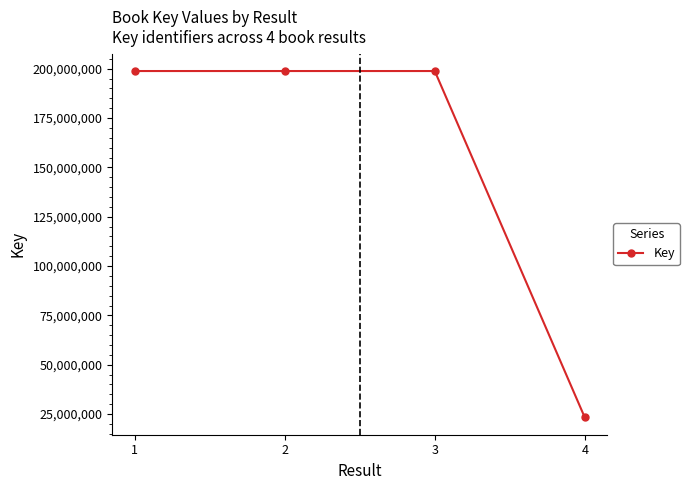

What is the value of the 2nd point from the left?

198823170